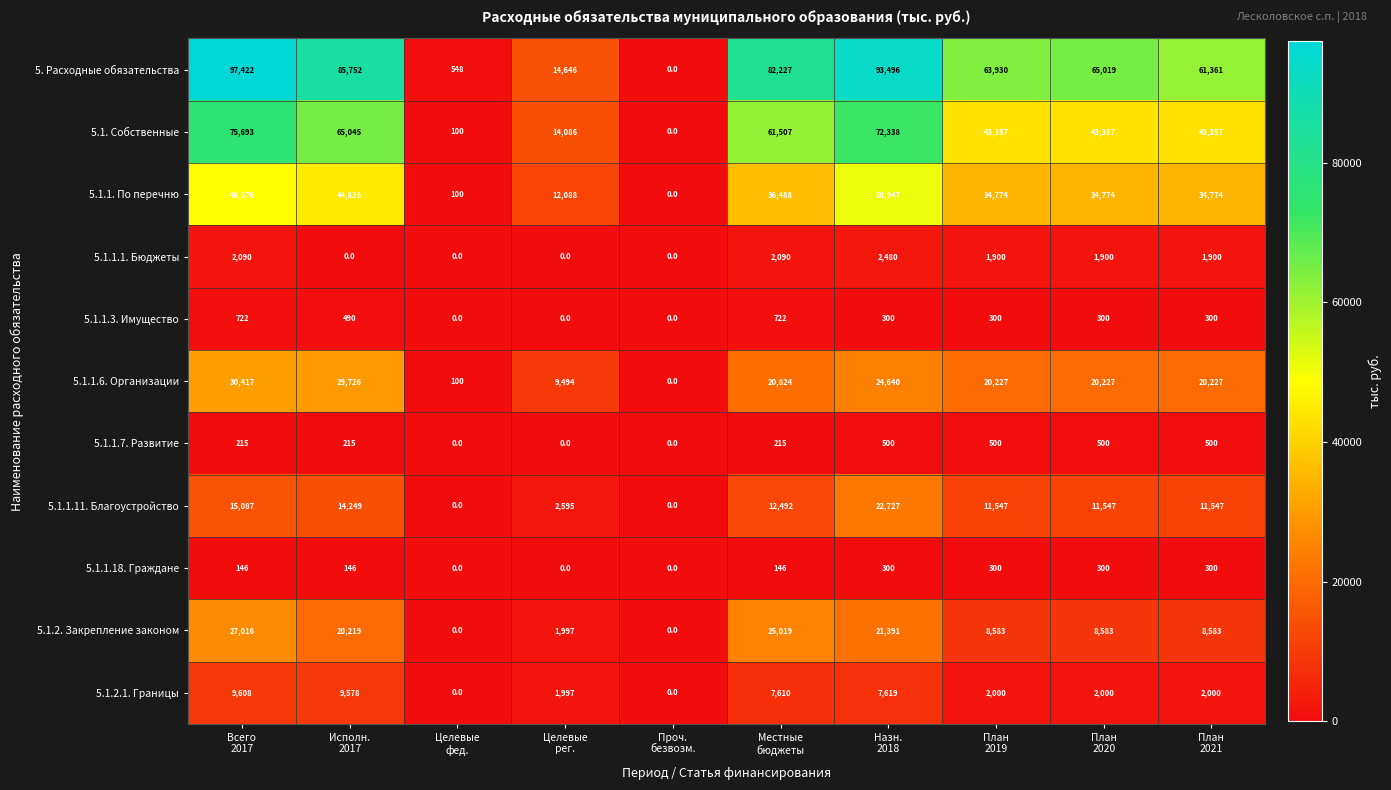

At how many categories does at least one series exceed 60260?

7